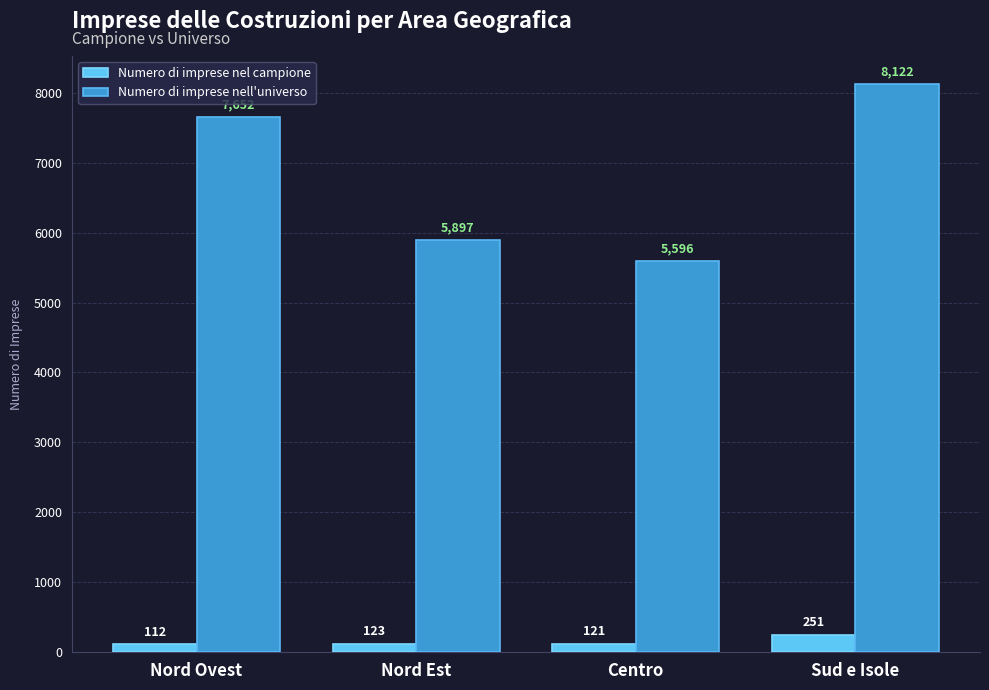

What is the maximum value for Numero di imprese nell'universo?

8122